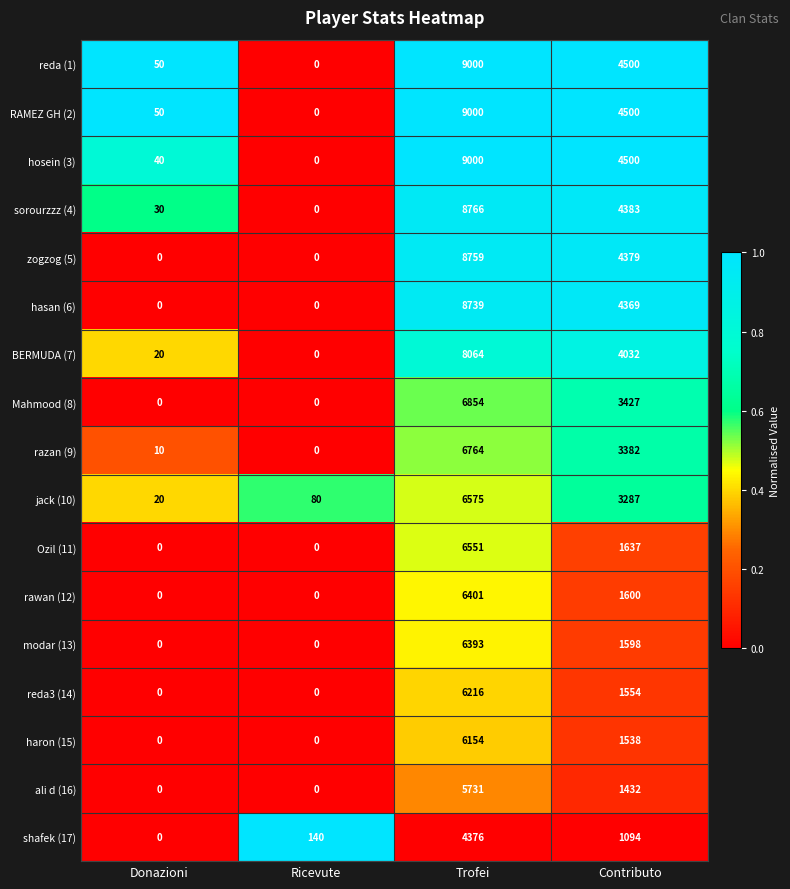

Count the number of data series in this chart.

17